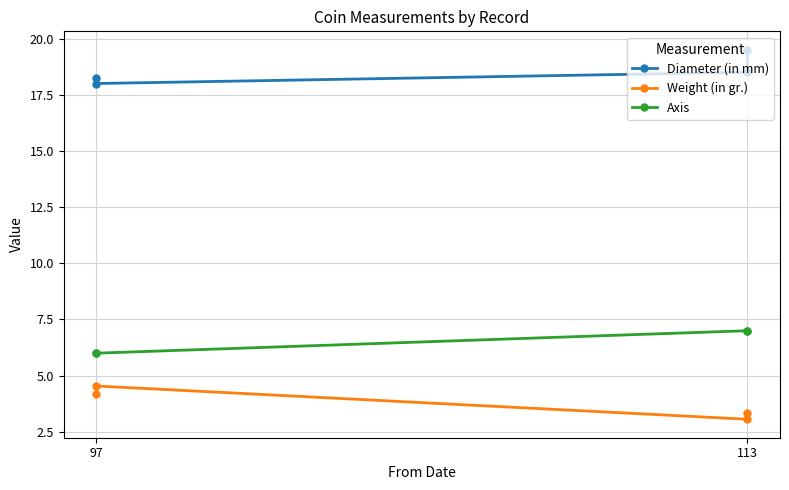

True or false: Axis has more than 2 points higher than both neighbors.

False